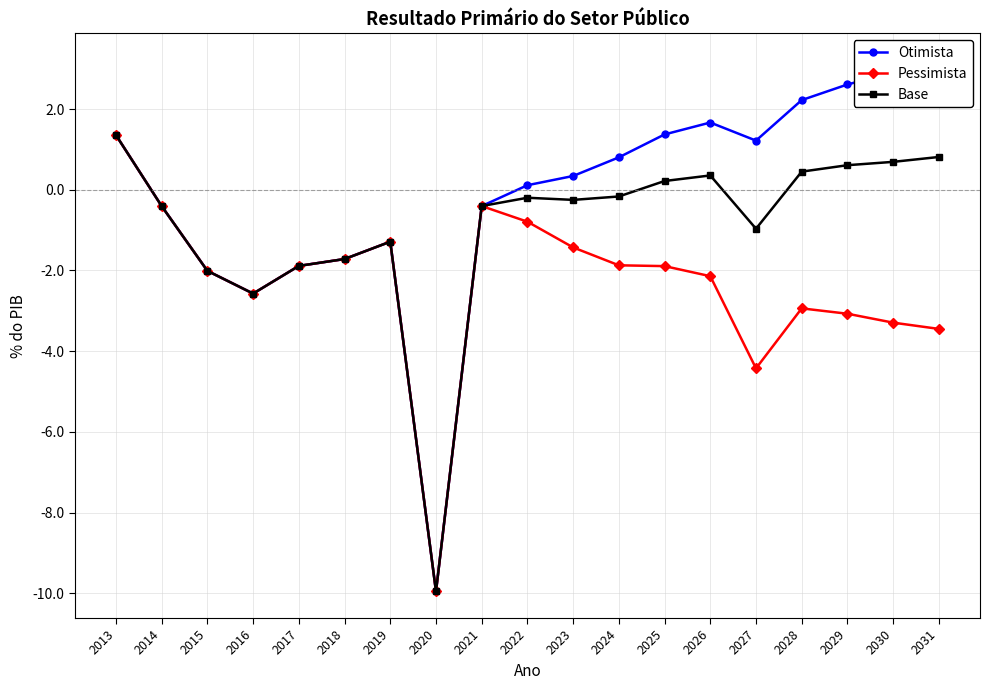

Reading left to right, list all the values displayed in this chart.

Otimista: 1.4	-0.4	-2.0	-2.6	-1.9	-1.7	-1.3	-10.0	-0.4	0.1	0.3	0.8	1.4	1.7	1.2	2.2	2.6	2.9	3.2
Pessimista: 1.4	-0.4	-2.0	-2.6	-1.9	-1.7	-1.3	-10.0	-0.4	-0.8	-1.4	-1.9	-1.9	-2.1	-4.4	-2.9	-3.1	-3.3	-3.4
Base: 1.4	-0.4	-2.0	-2.6	-1.9	-1.7	-1.3	-10.0	-0.4	-0.2	-0.3	-0.2	0.2	0.4	-1.0	0.4	0.6	0.7	0.8